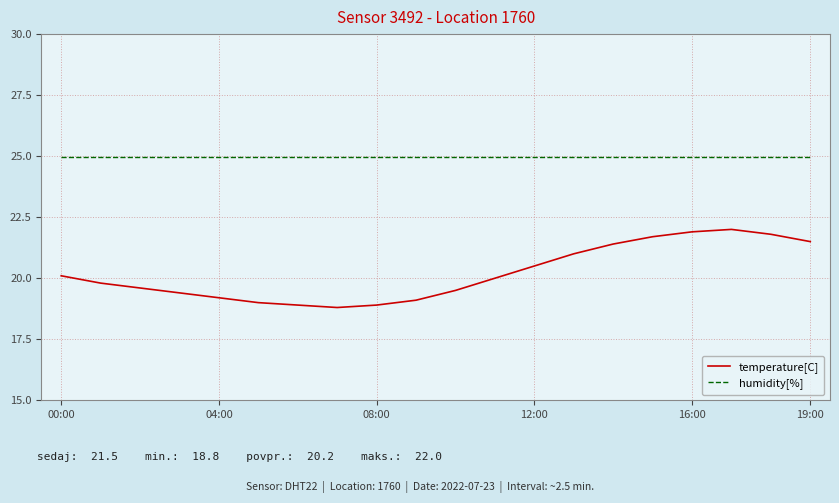

Which series has the largest total across all categories?

humidity[%]